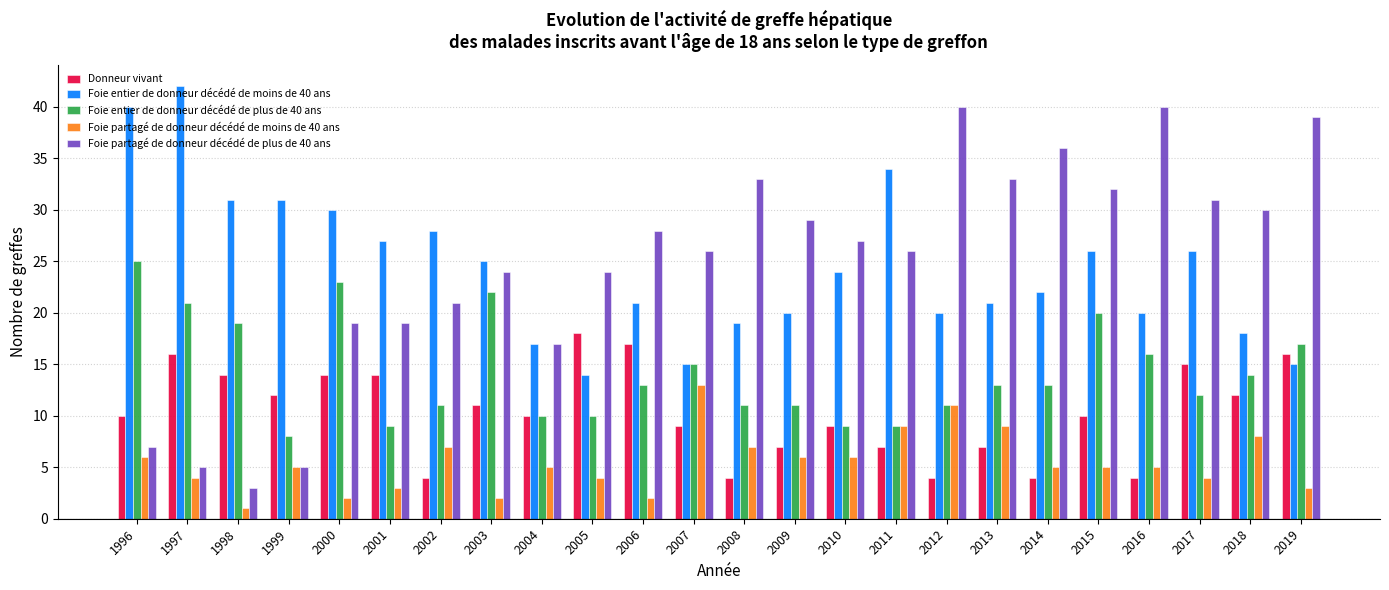

True or false: Foie entier de donneur décédé de moins de 40 ans has a value of 12 at 2000.

False